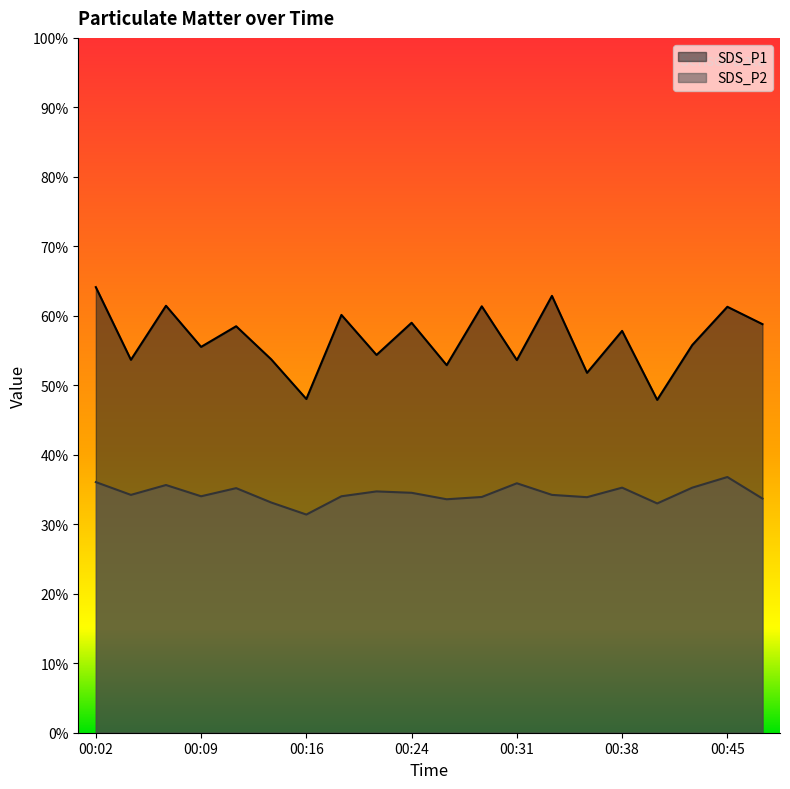

Which series has the largest total across all categories?

SDS_P1